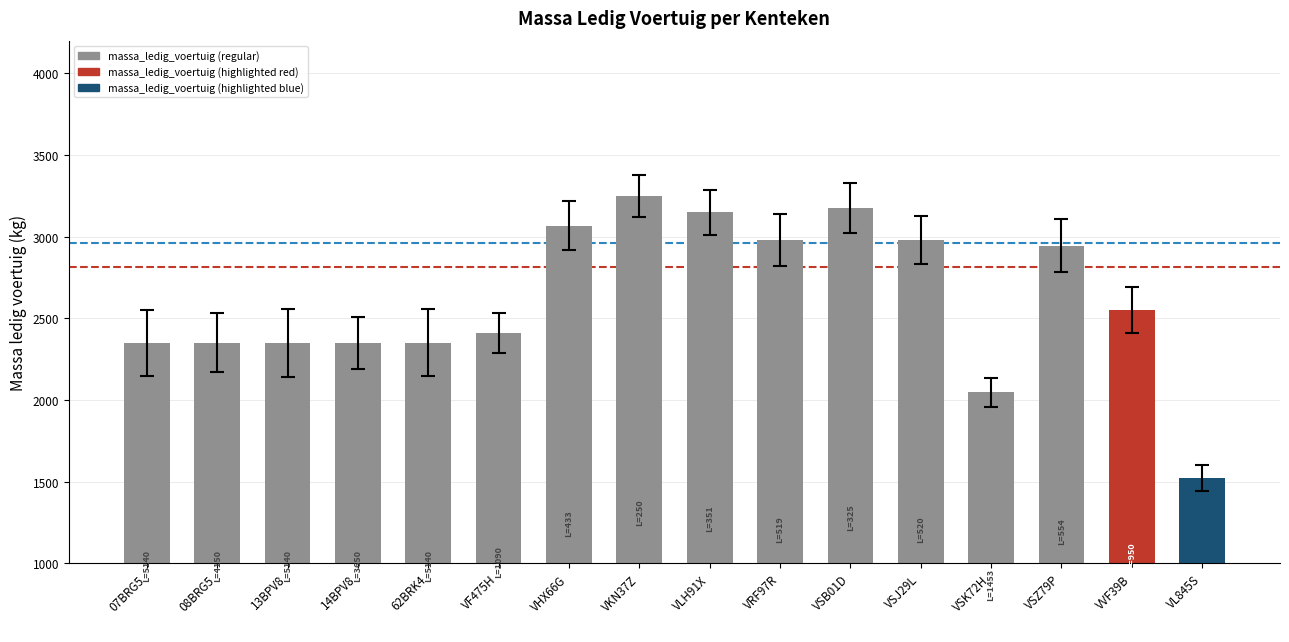

What is the greatest value displayed?

3250